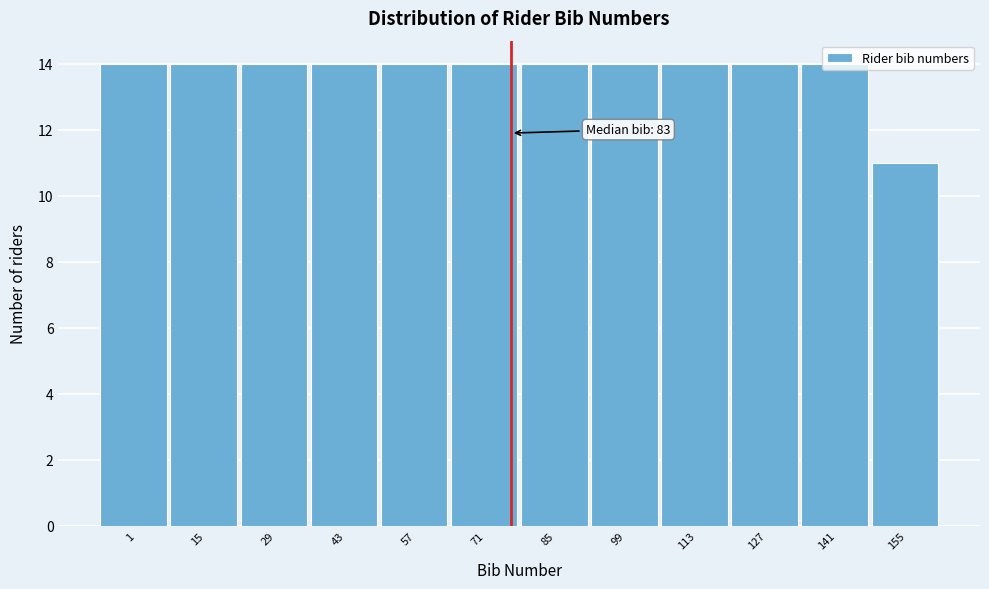

The chart shows a value of 14 at 1. True or false?

True